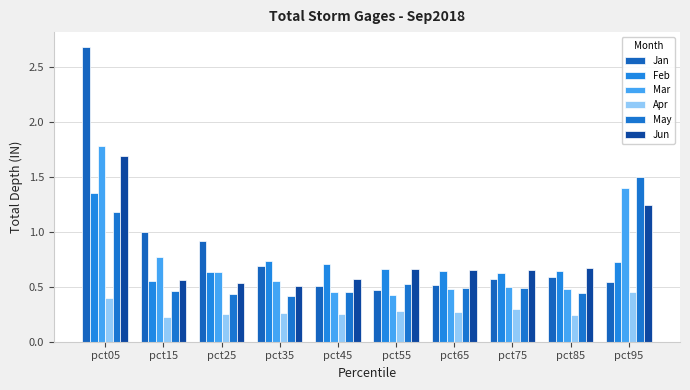

At which label does Jun reach its minimum?

pct35